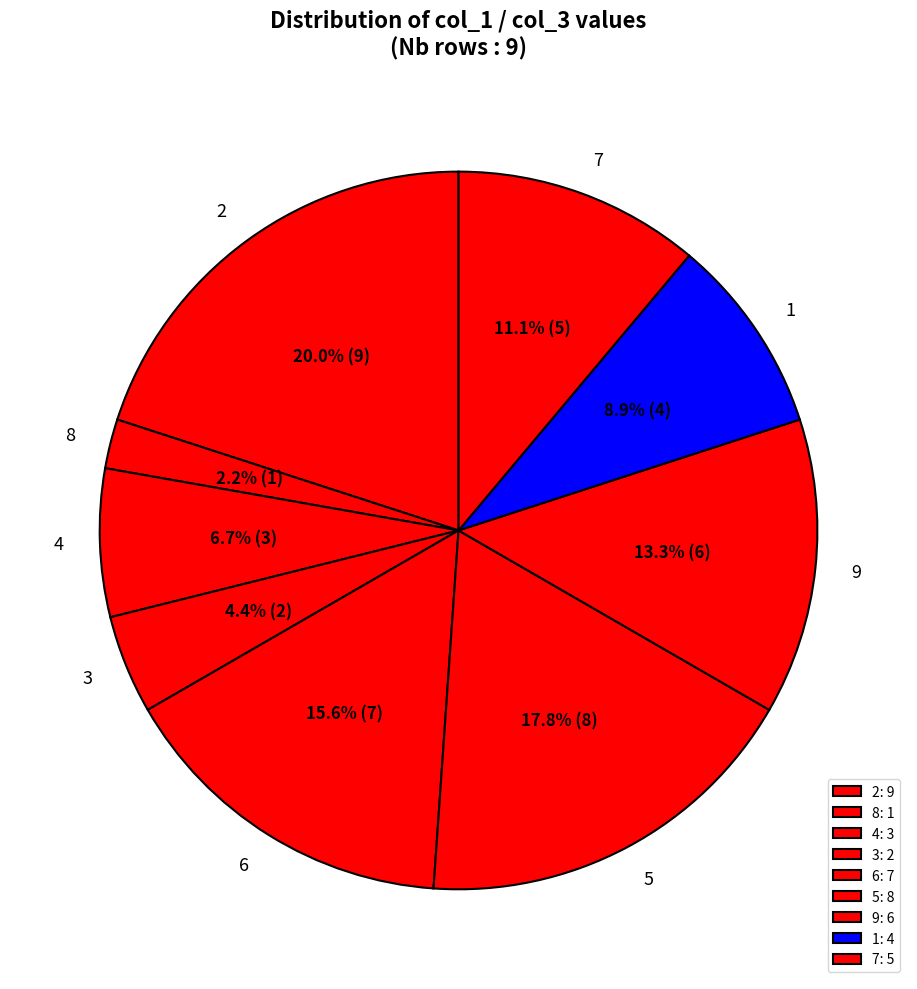

To the nearest percent, what is the average slice percentage?

11%